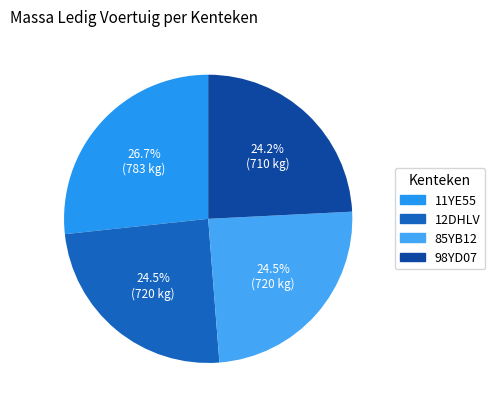

Count the number of slices in the pie.

4